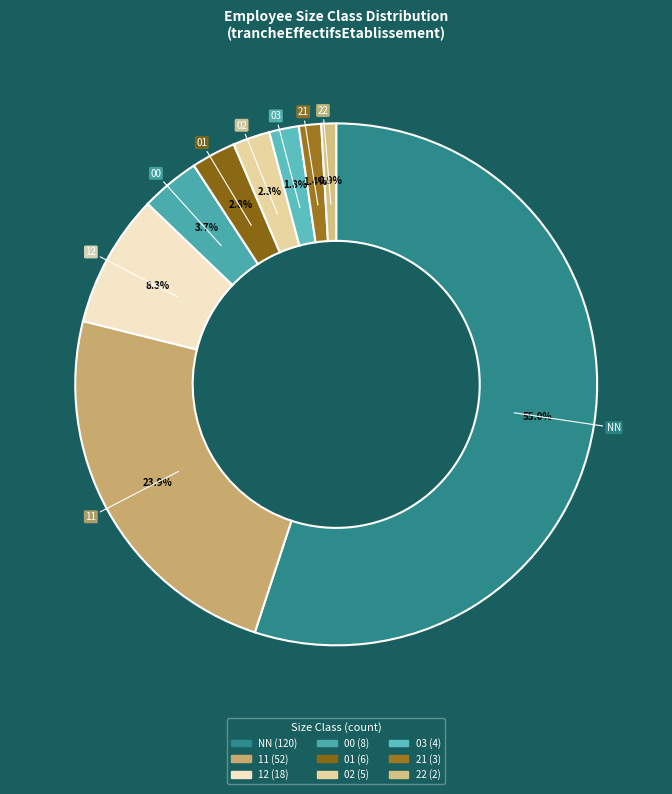

Which has a higher value, 01 or 11?

11